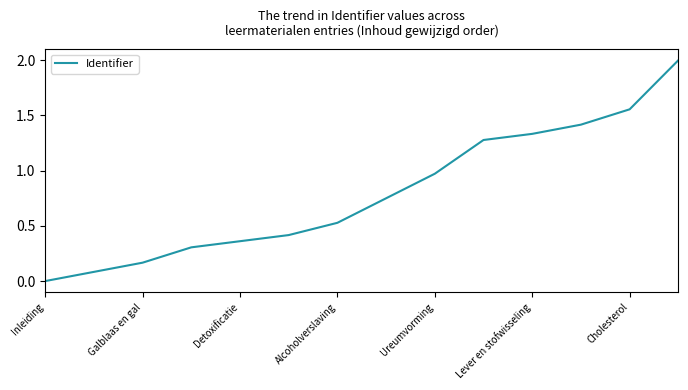

What is the greatest value displayed?

2.0